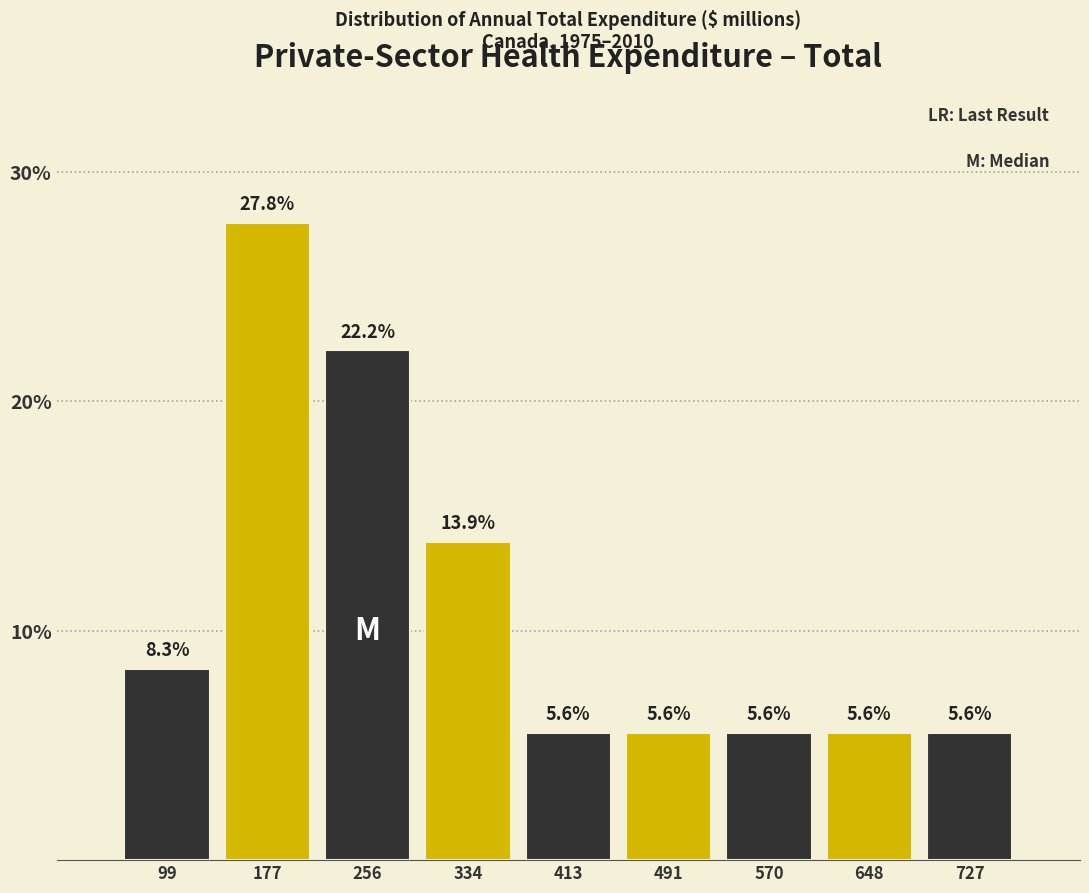

Reading left to right, transcribe this chart: for each bar, give the range it covers on the x-axis and its height. The bar edges are not printed on the chart, so give them approximately, as read against the axis.

60 to 140: 8.3
140 to 220: 27.8
220 to 290: 22.2
290 to 370: 13.9
370 to 450: 5.6
450 to 530: 5.6
530 to 610: 5.6
610 to 690: 5.6
690 to 770: 5.6